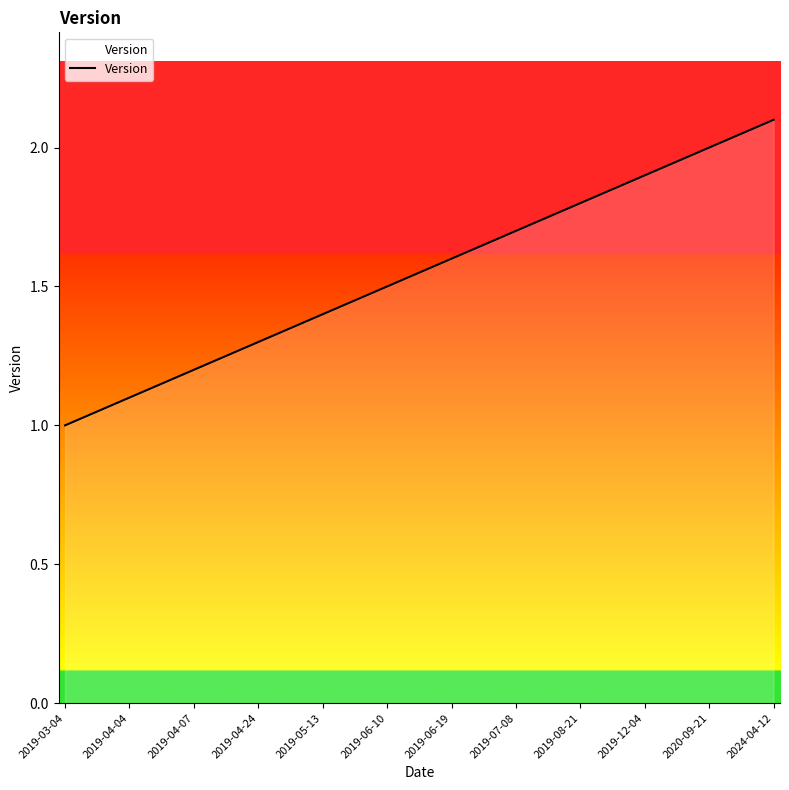

How many lines are shown in the chart?

1